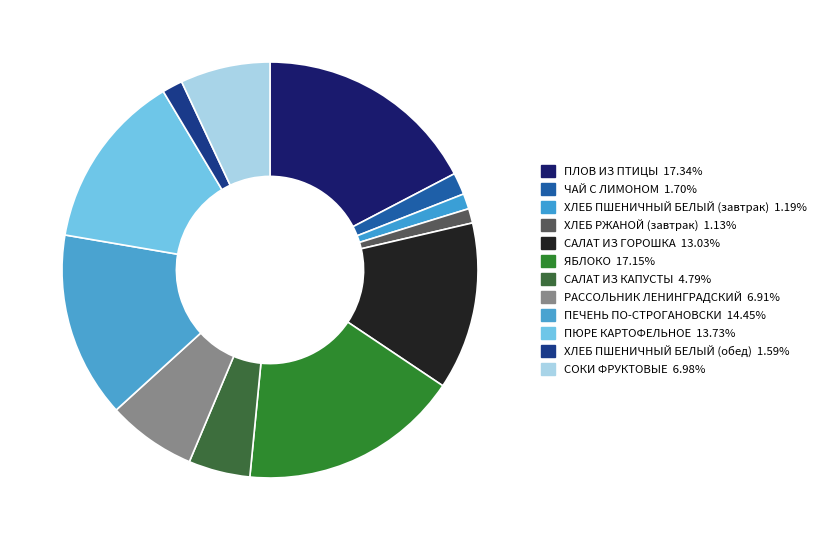

Count the number of slices in the pie.

12